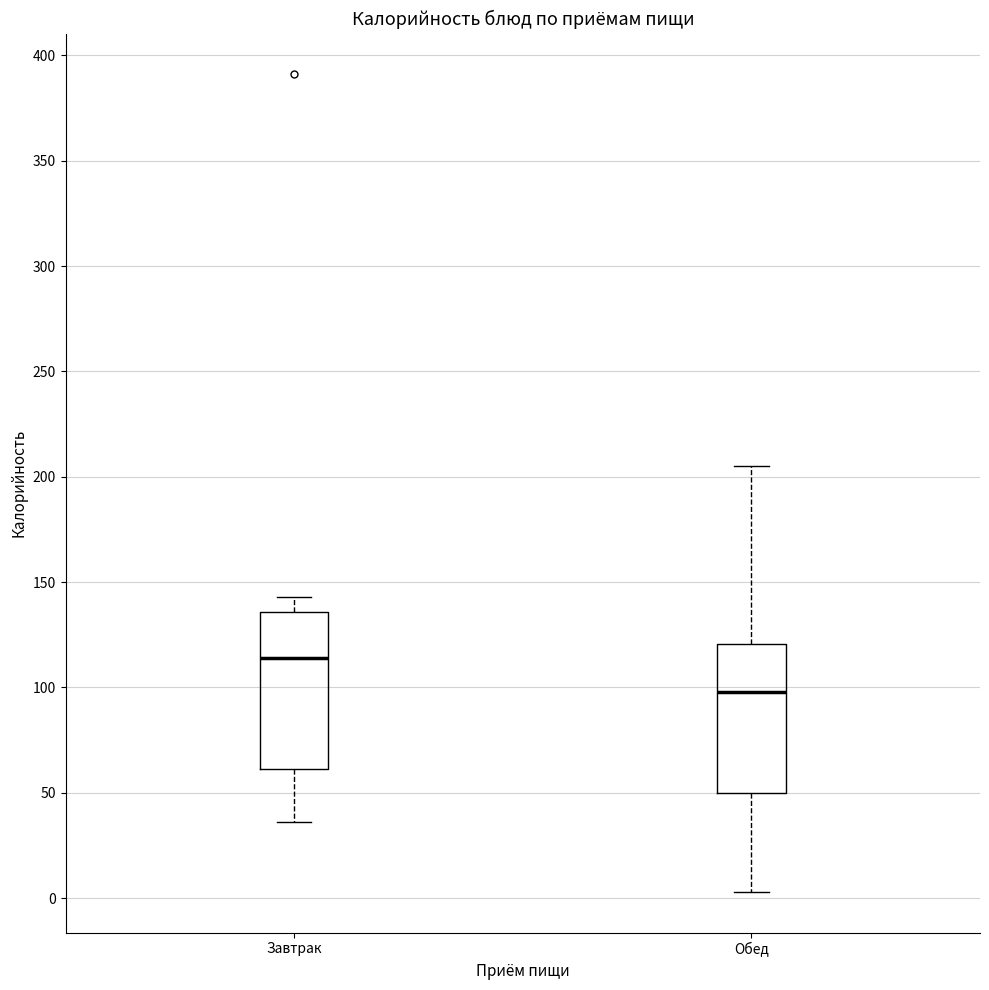

Where is the upper edge of the box for Обед on the y-axis? The values are not printed on the chart, so give them approximately, as read against the axis.

120